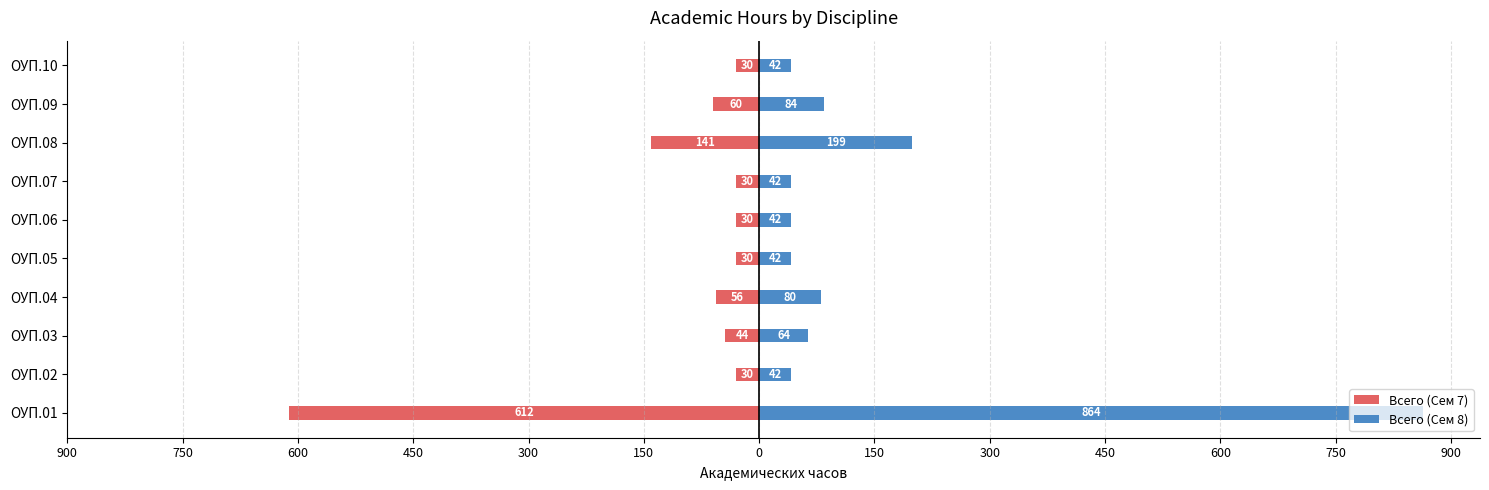

What is the value of the Всего (Сем 8) bar at the 2nd from the left?

42